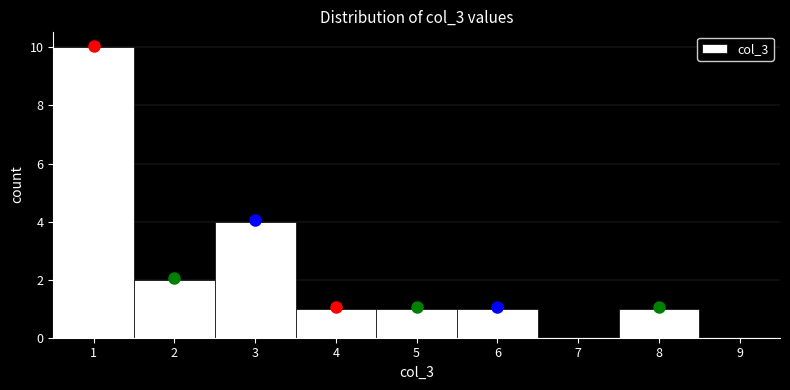

Reading left to right, list every bar in this chart as the range it spans on the x-axis followed by its height. The values are not printed on the chart, so give them approximately, as read against the axis.

0.5 to 1.5: 10
1.5 to 2.5: 2
2.5 to 3.5: 4
3.5 to 4.5: 1
4.5 to 5.5: 1
5.5 to 6.5: 1
6.5 to 7.5: 0
7.5 to 8.5: 1
8.5 to 9.5: 0